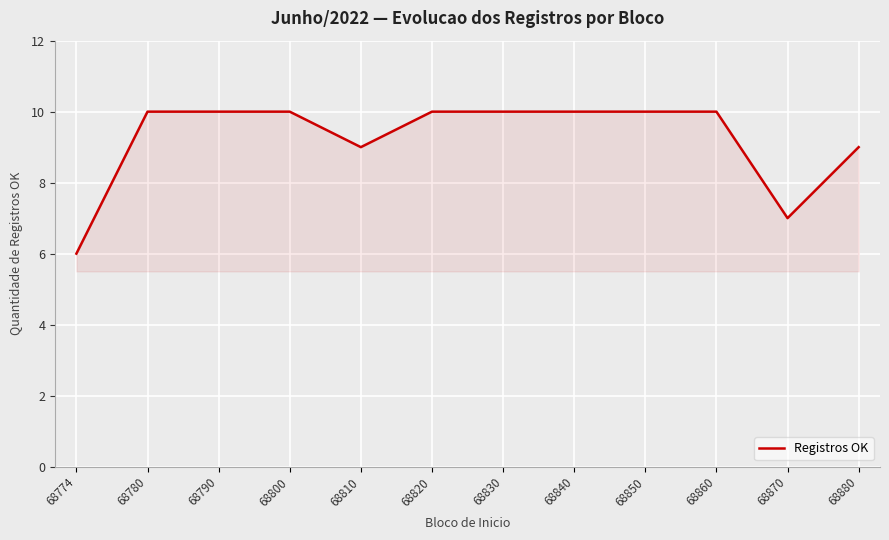

What is the change in value from 68800 to 68870?

-3